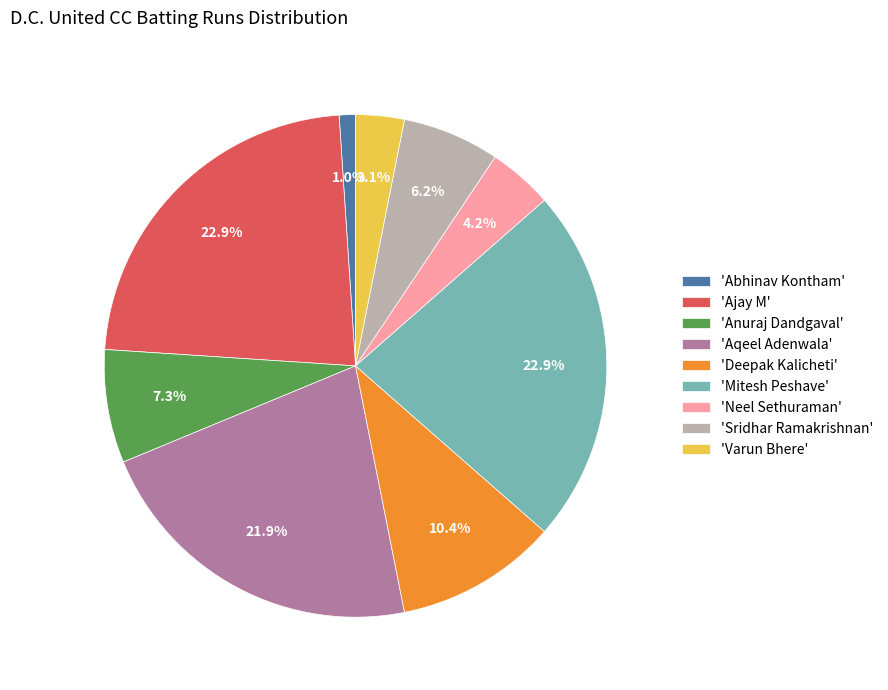

Approximately how many times larger is the value at 'Deepak Kalicheti' compared to 'Neel Sethuraman'?

2.5